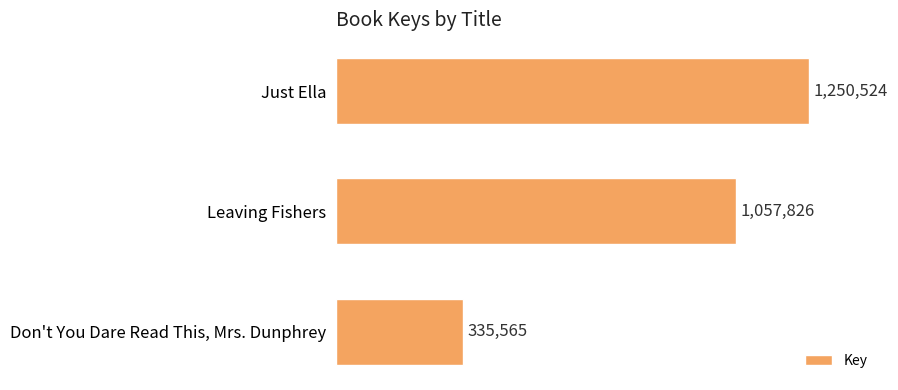

Rank the categories by value from lowest to highest.

Don't You Dare Read This, Mrs. Dunphrey, Leaving Fishers, Just Ella